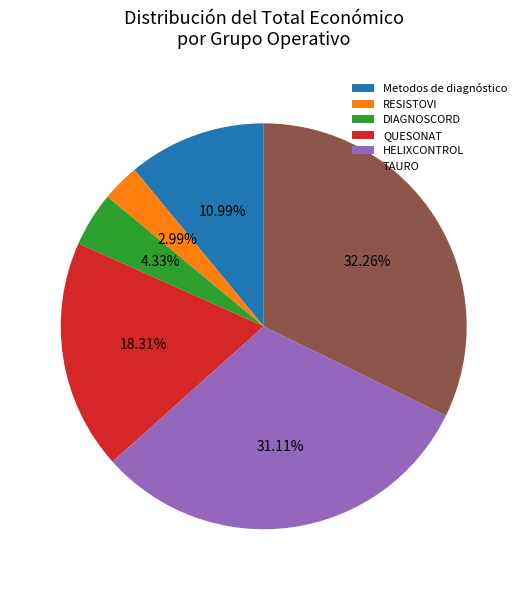

What is the total percentage of HELIXCONTROL and DIAGNOSCORD?

35.4%